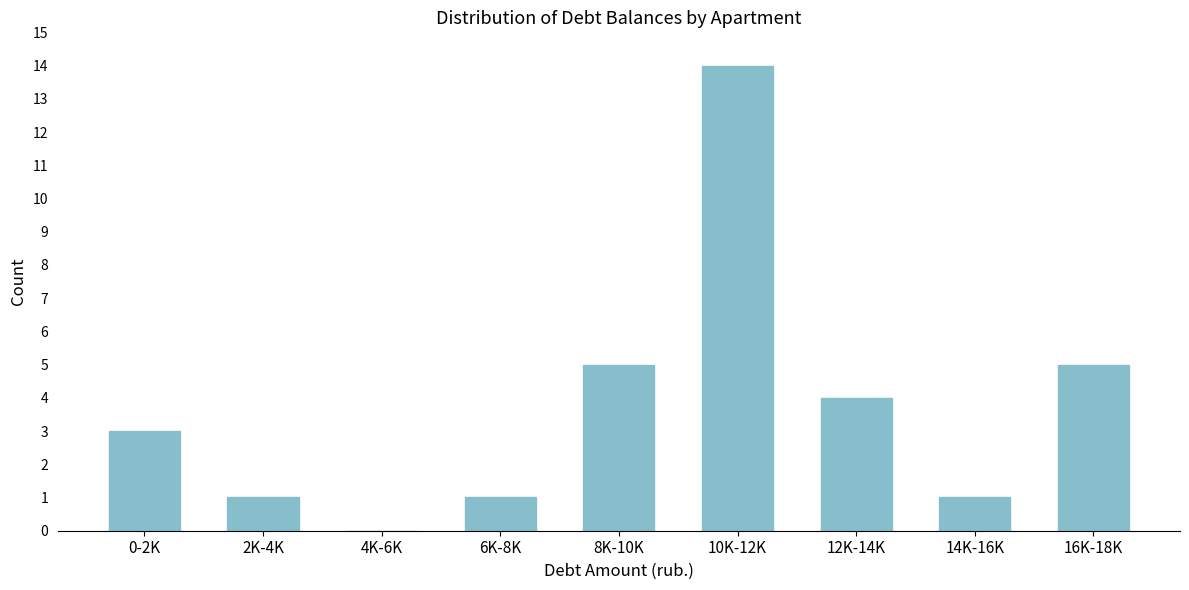

Reading left to right, what are all the values shown in this chart?

0-2K=3	2K-4K=1	4K-6K=0	6K-8K=1	8K-10K=5	10K-12K=14	12K-14K=4	14K-16K=1	16K-18K=5